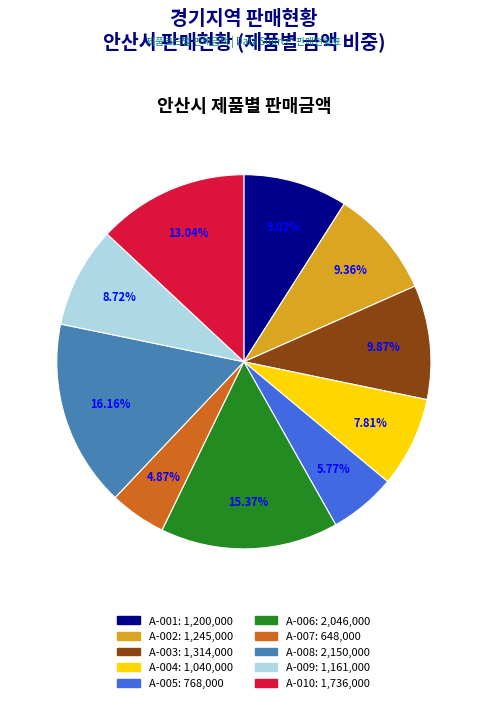

Do A-003 and A-009 together represent more than half of the pie?

No